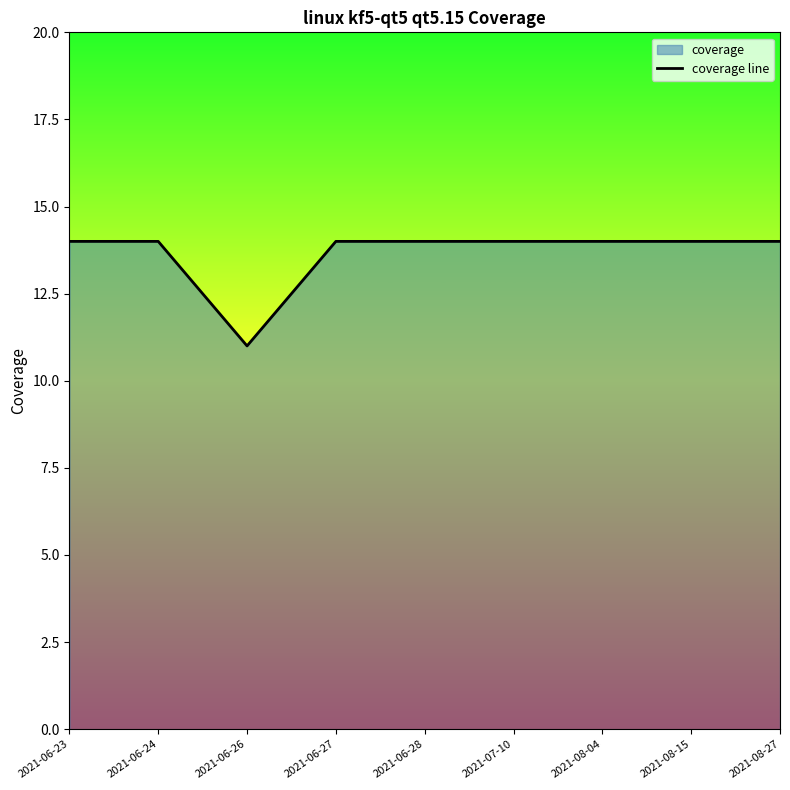

True or false: there are more than 1 points higher than both neighbors.

False